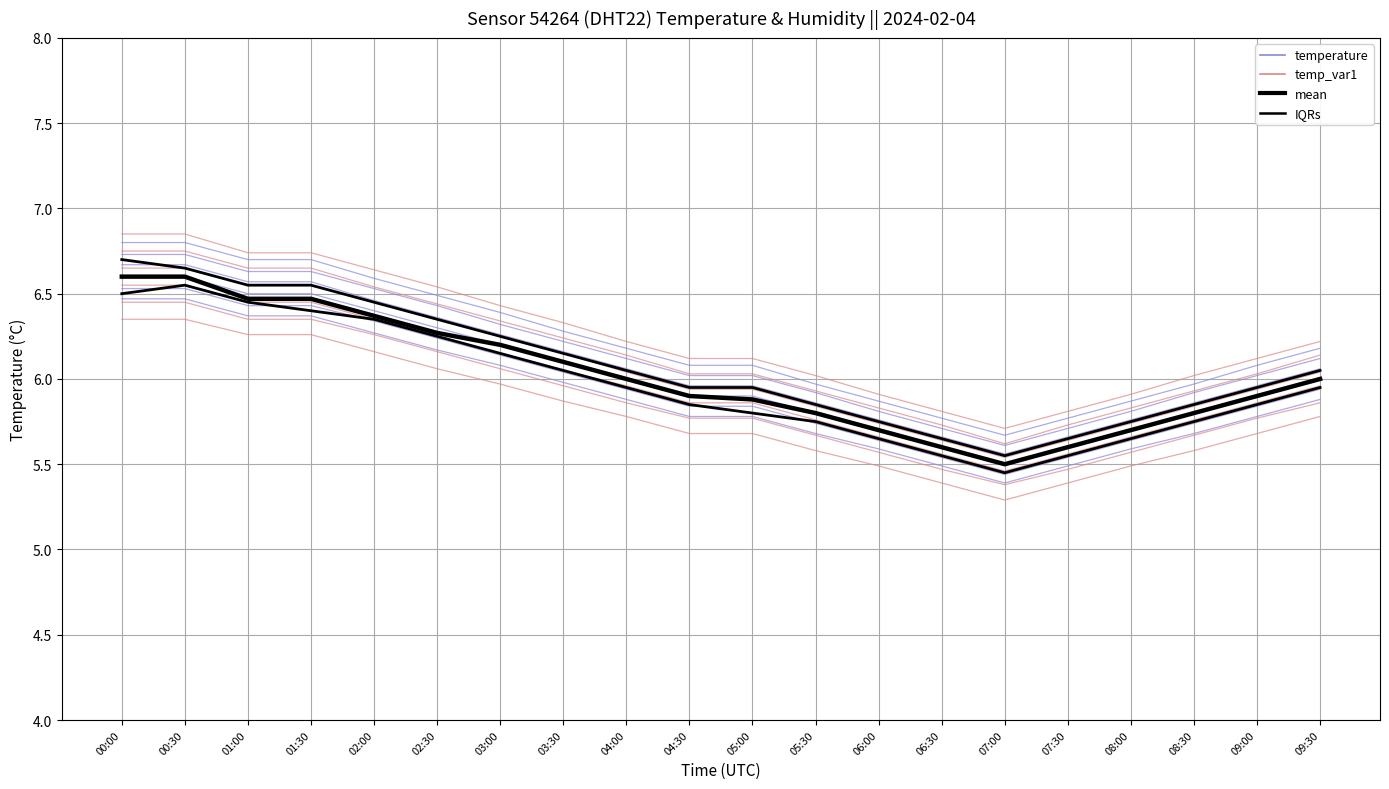

Is it true that temperature equals 2.0 at 02:00?

False